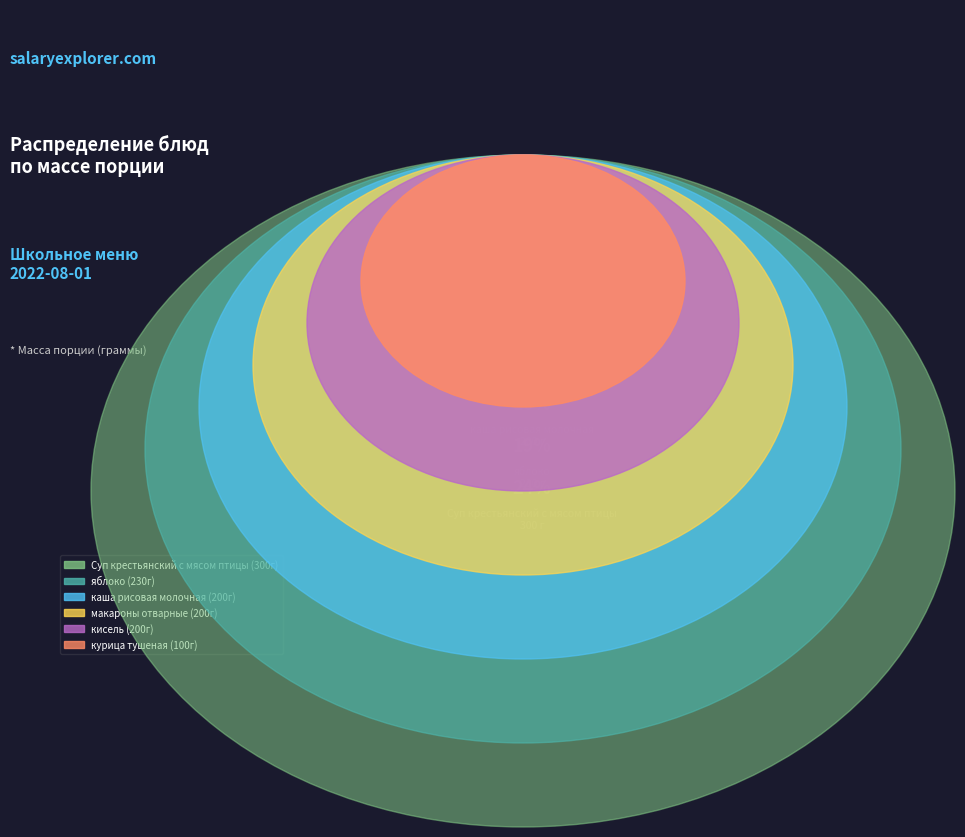

Rank the categories by value from highest to lowest.

Суп крестьянский с мясом птицы, яблоко, каша рисовая молочная, макароны отварные, кисель, курица тушеная